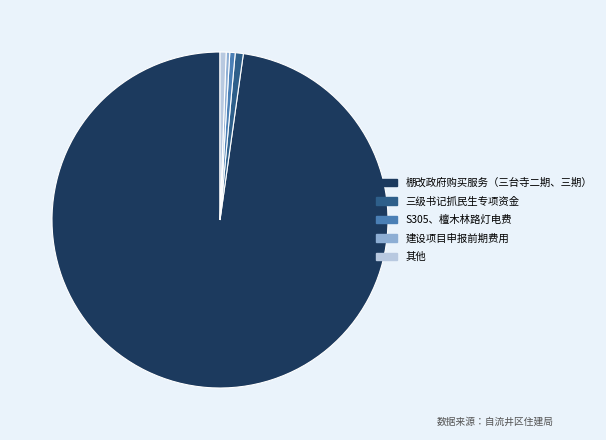

Combined, do 其他 and 棚改政府购买服务（三台寺二期、三期） account for over 50%?

Yes